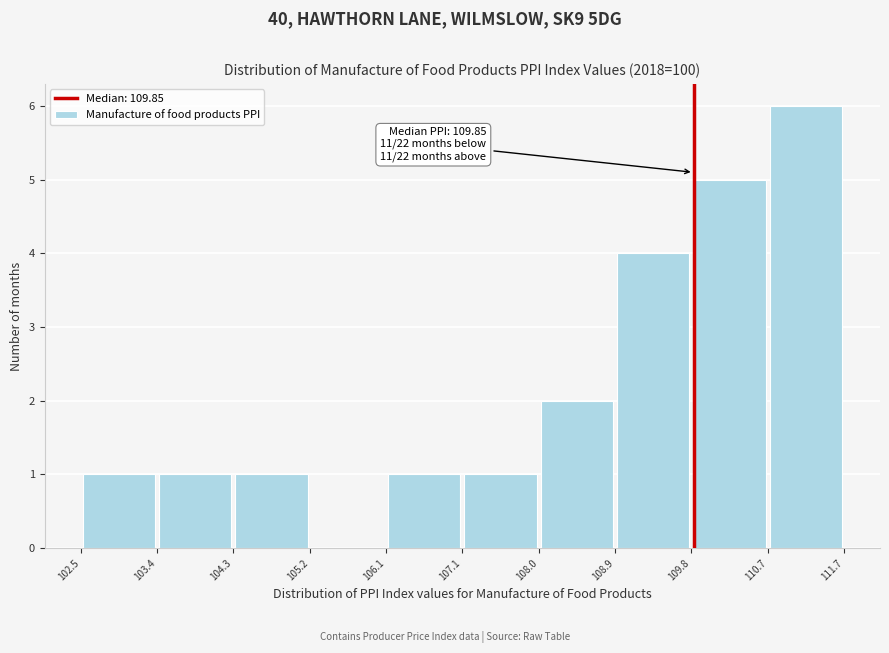

Over which range of the x-axis is the bar tallest?

110.7 to 111.7